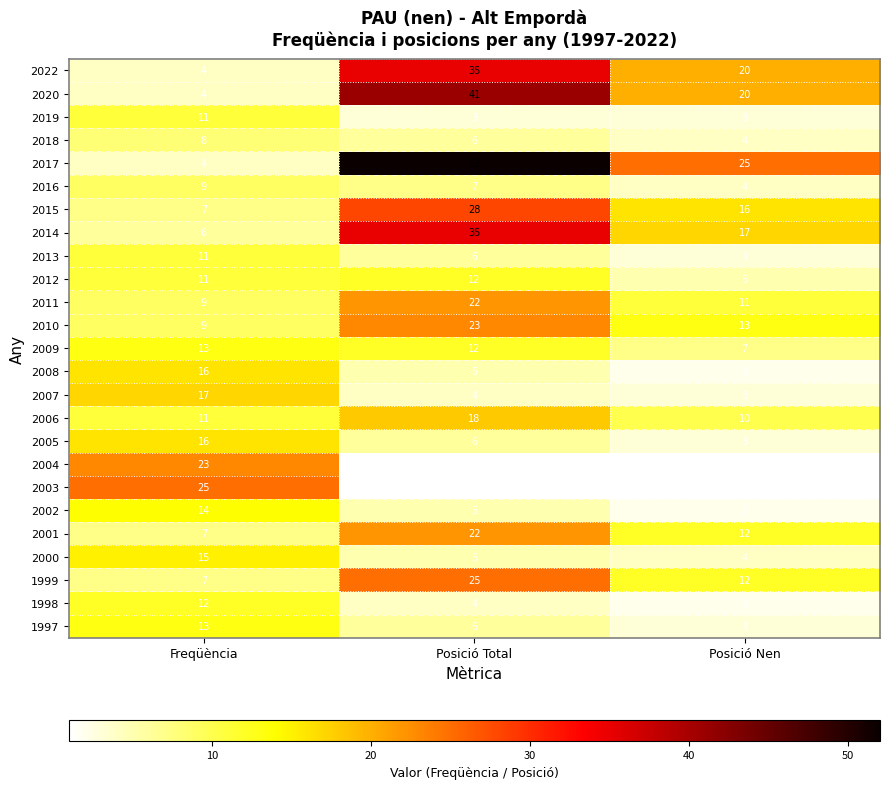

What is the average value of the 2009 series?

11